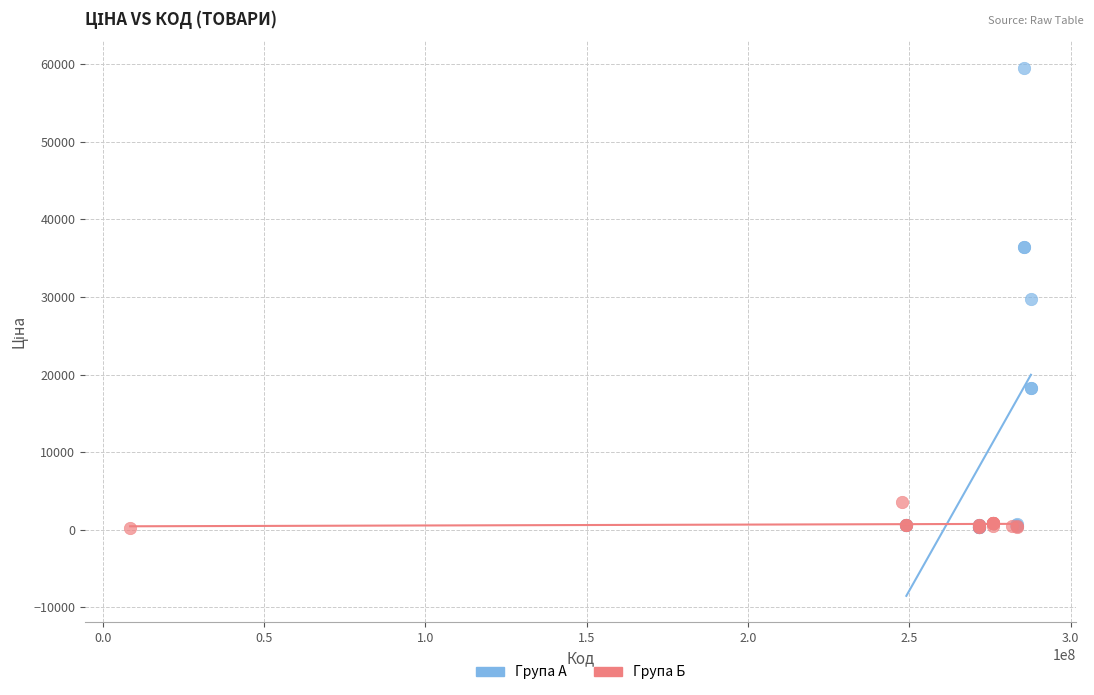

Which series contains the highest Y value?

Група А